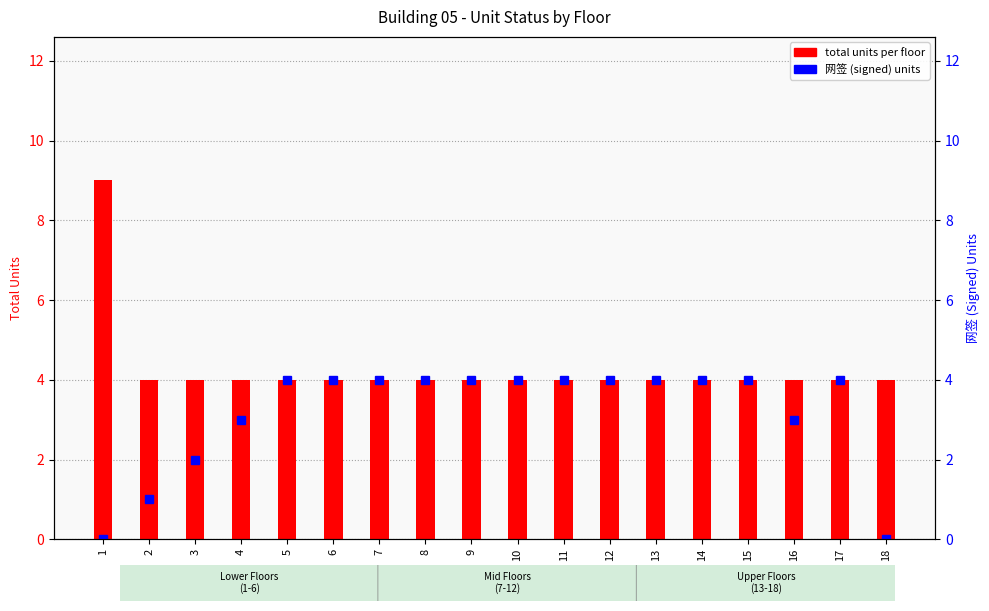

What is the sum of all 网签 (signed) units values?

57